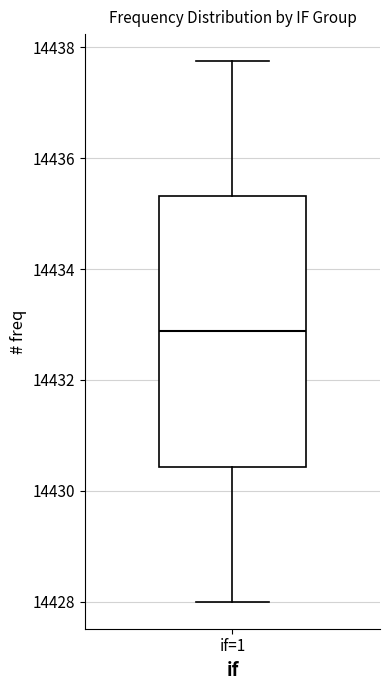

Read this box plot against the y-axis: the position of the median line, the range covered by the box, and the ends of both whiskers. The values are not printed on the chart, so give them approximately, as read against the axis.

median 14432.8, box 14430.4 to 14435.4, whiskers 14428.0 to 14437.8